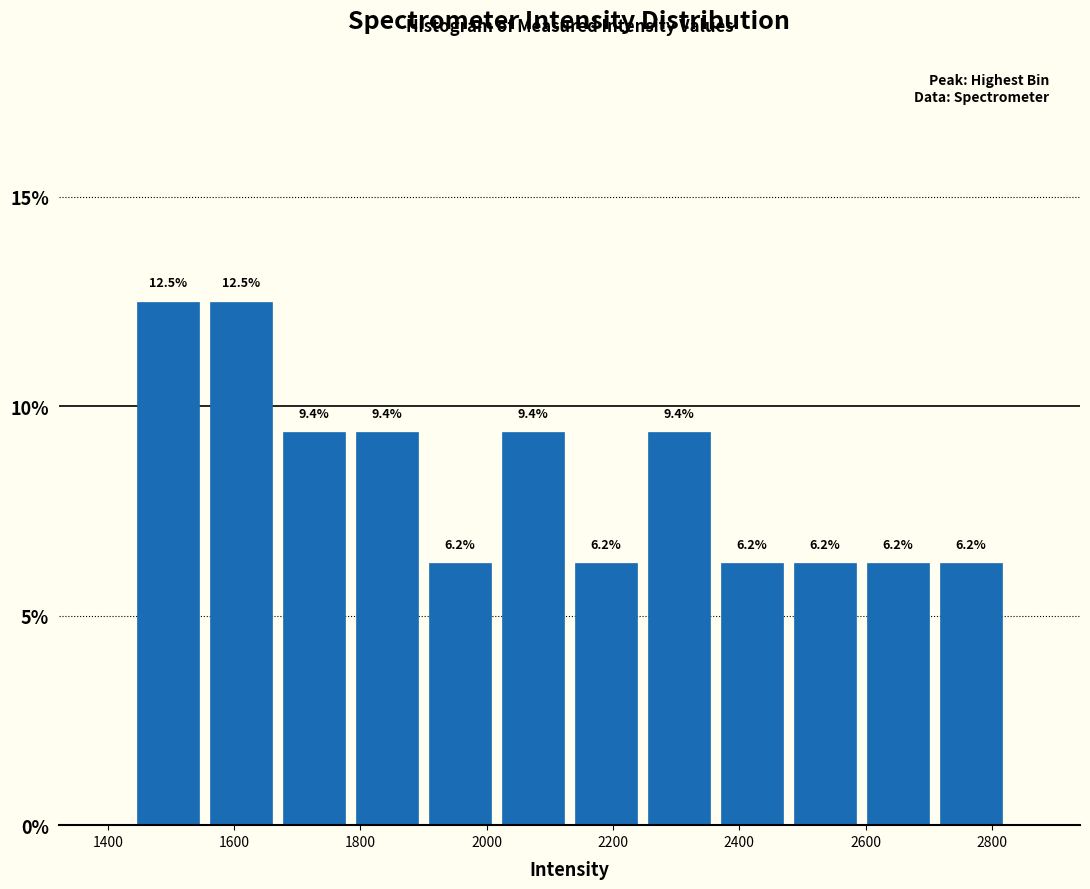

Reading left to right, list every bar in this chart as the range it spans on the x-axis followed by its height. The bar edges are not printed on the chart, so give them approximately, as read against the axis.

1440 to 1560: 12.5
1560 to 1660: 12.5
1660 to 1780: 9.4
1780 to 1900: 9.4
1900 to 2020: 6.2
2020 to 2140: 9.4
2140 to 2240: 6.2
2240 to 2360: 9.4
2360 to 2480: 6.2
2480 to 2600: 6.2
2600 to 2700: 6.2
2700 to 2820: 6.2